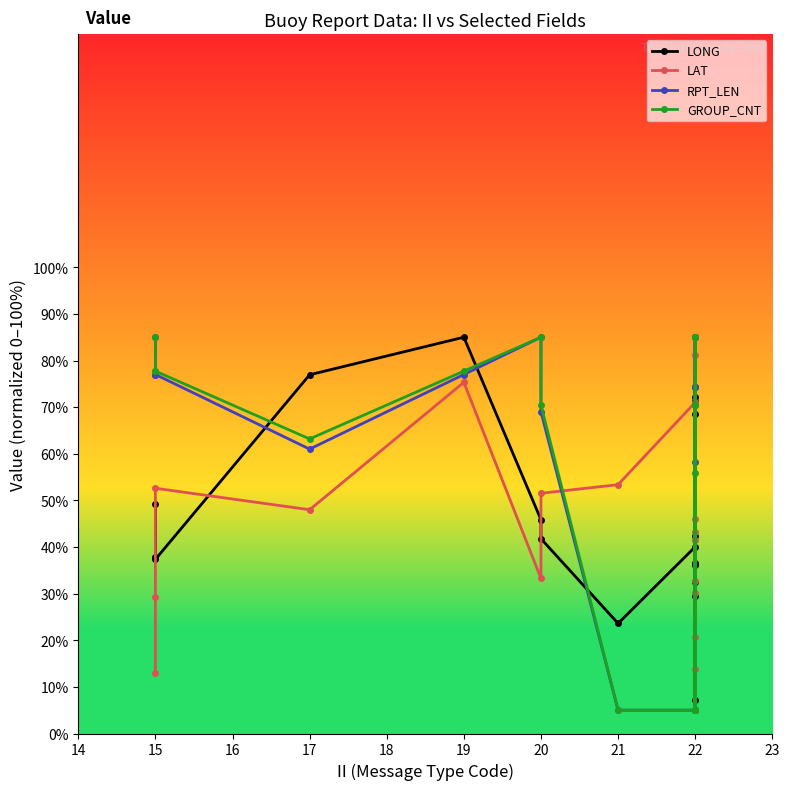

Where does the LONG series first go above 40?

15